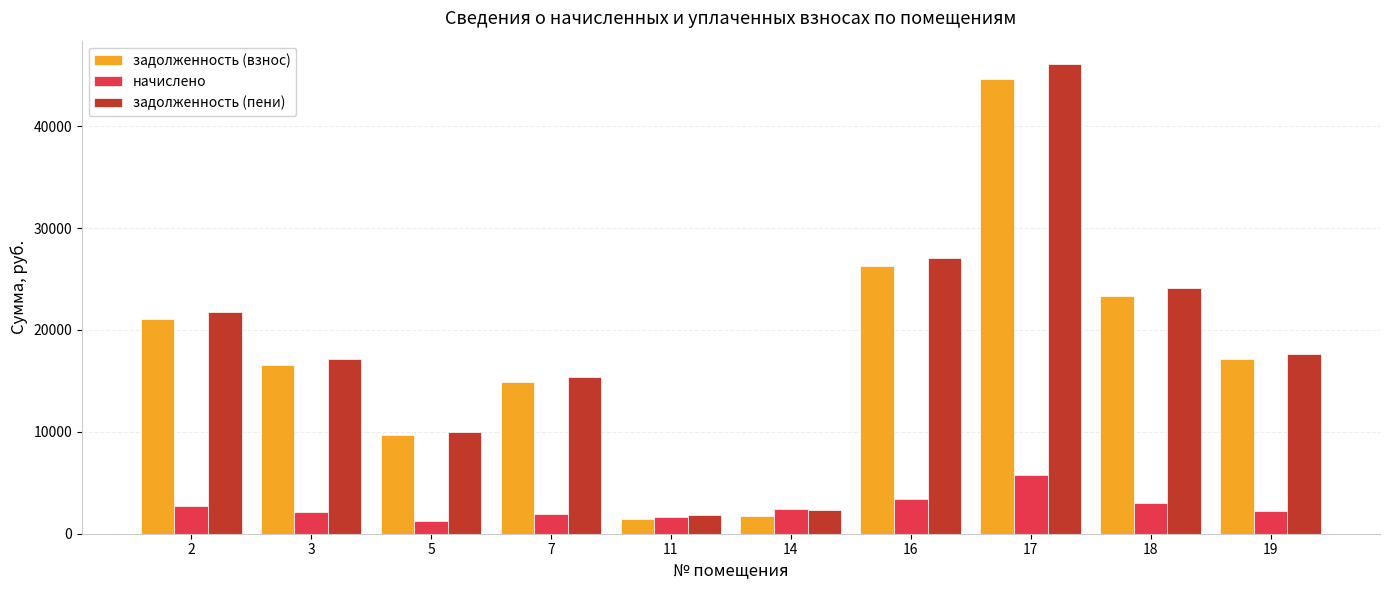

At which label does начислено reach its peak?

17